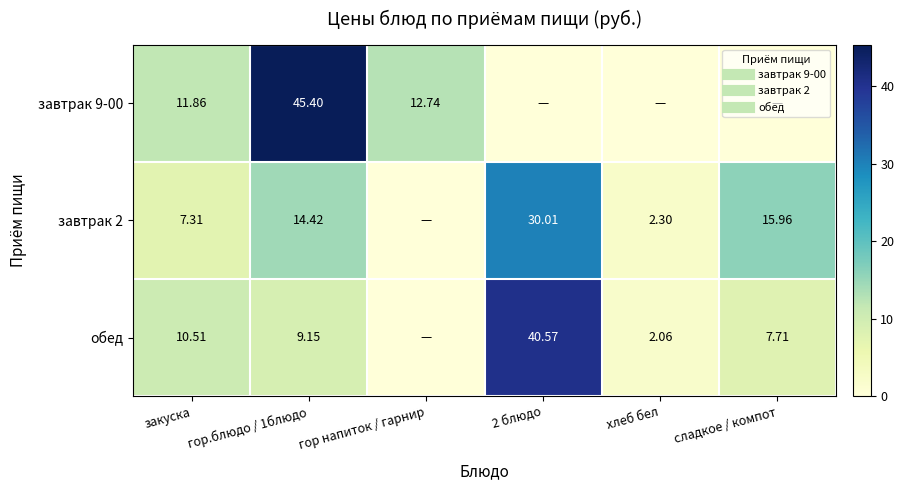

Which category has the highest value in the обед series?

2 блюдо